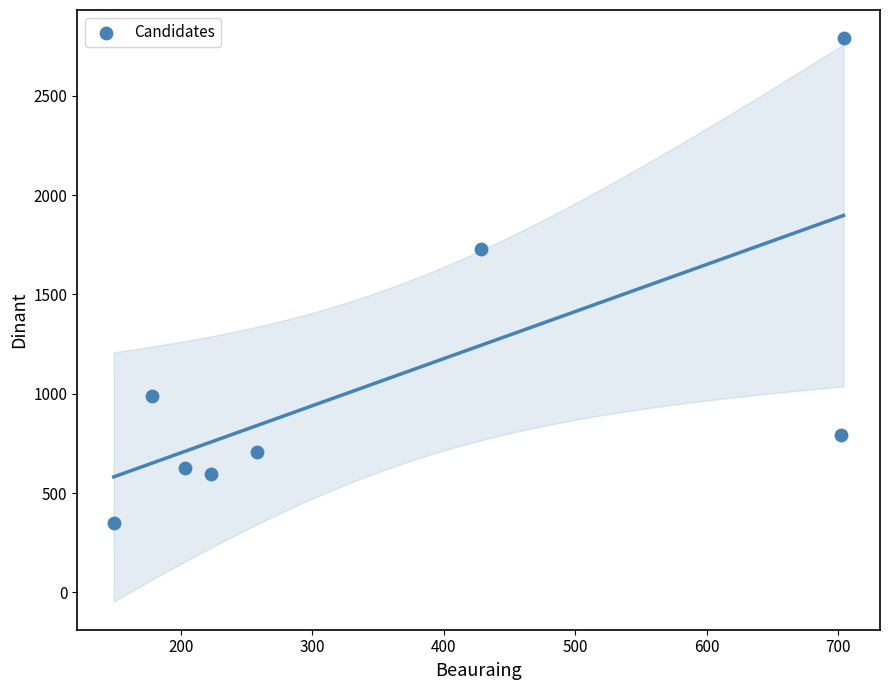

What Y value in the scatter plot is closest to 1570?

1728